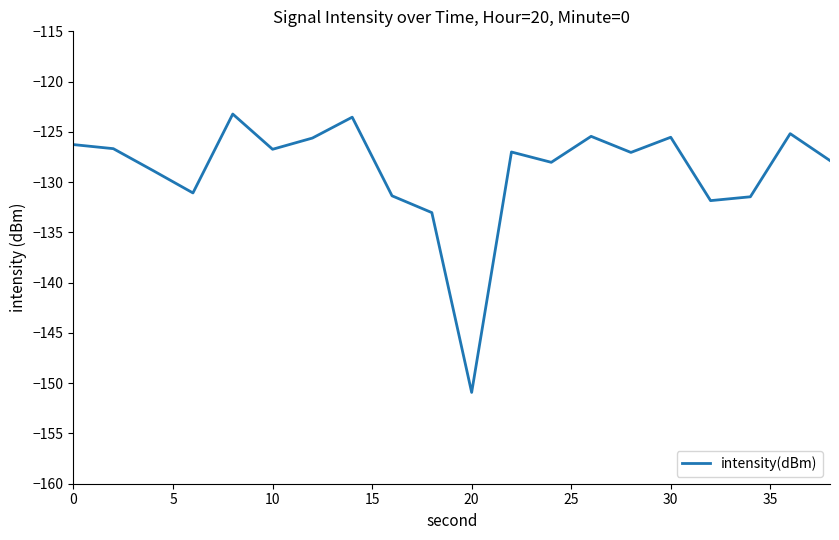

What is the greatest value displayed?

-123.2